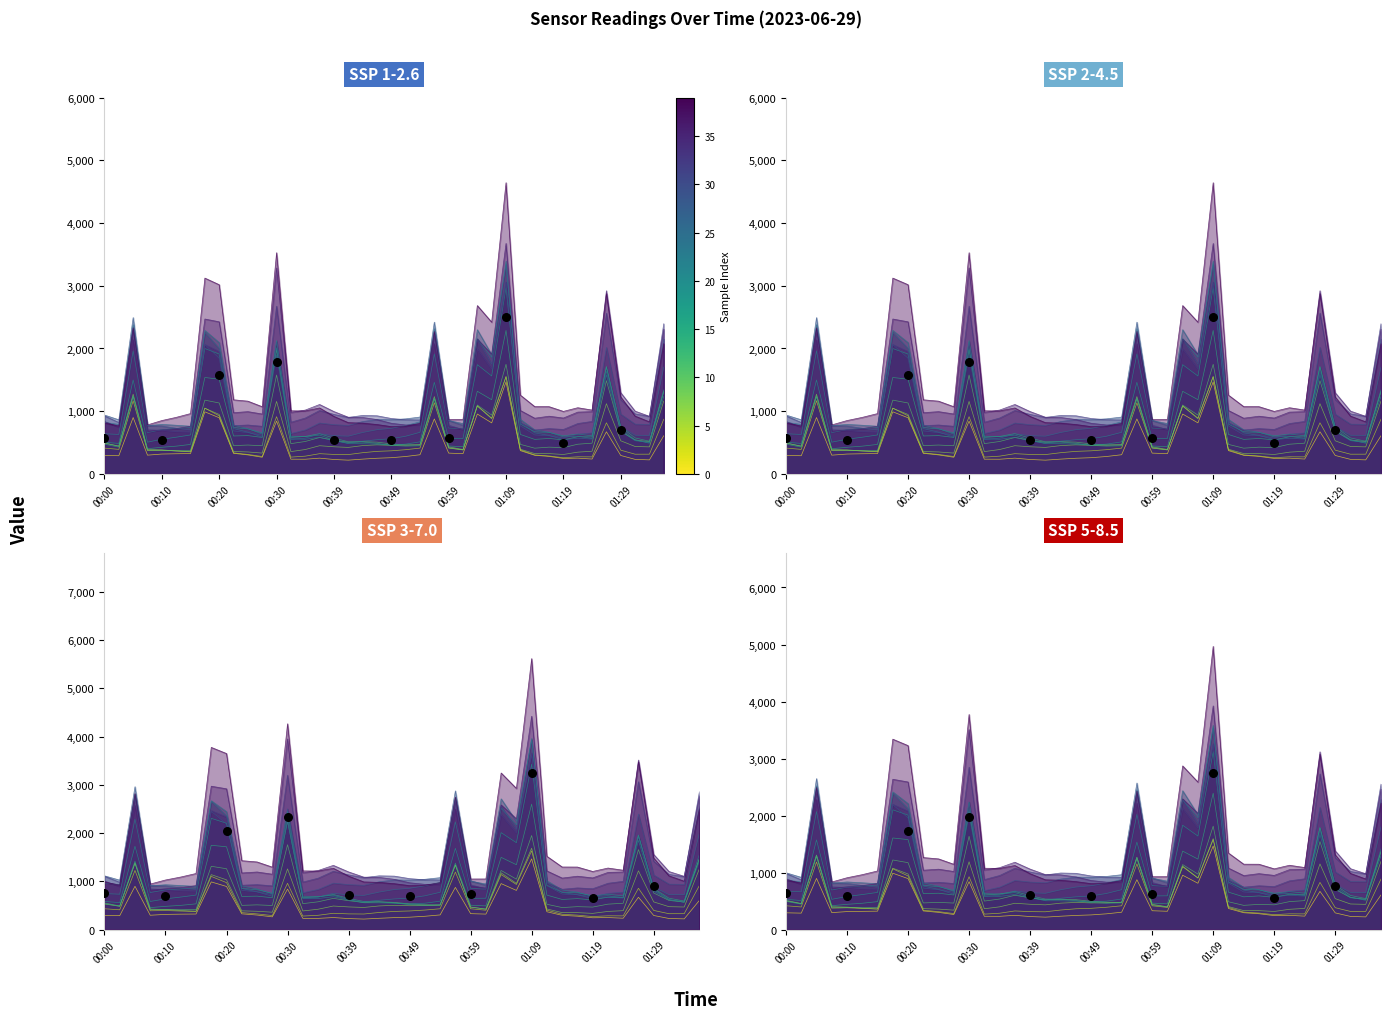

Between 00:59 and 00:39, which is larger?

00:59